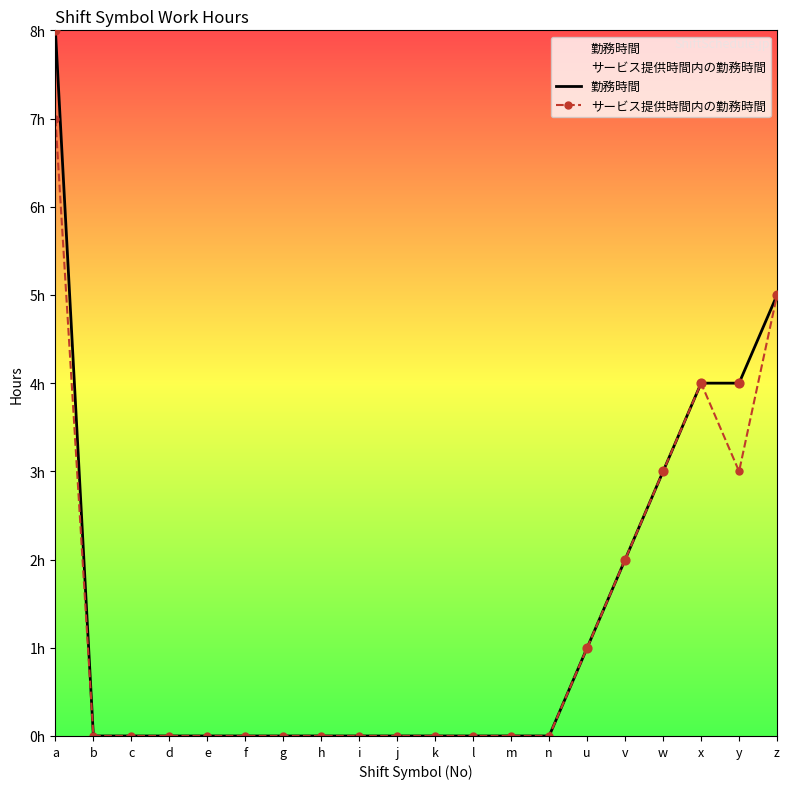

At which category is the sum across all series the highest?

a